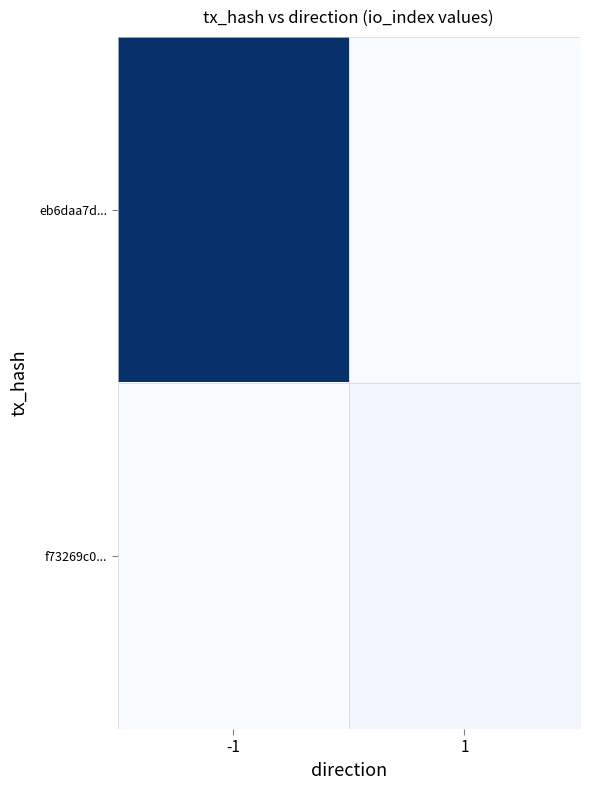

Rank the series at -1 from highest to lowest value.

eb6daa7d..., f73269c0...